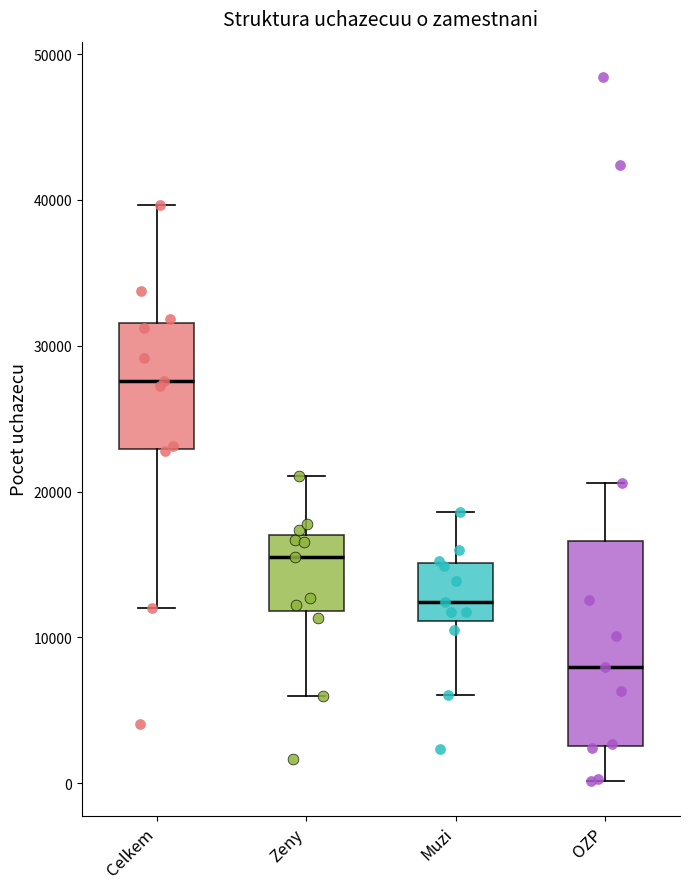

Comparing the boxes themselves (not the whiskers), which one is the tallest?

OZP